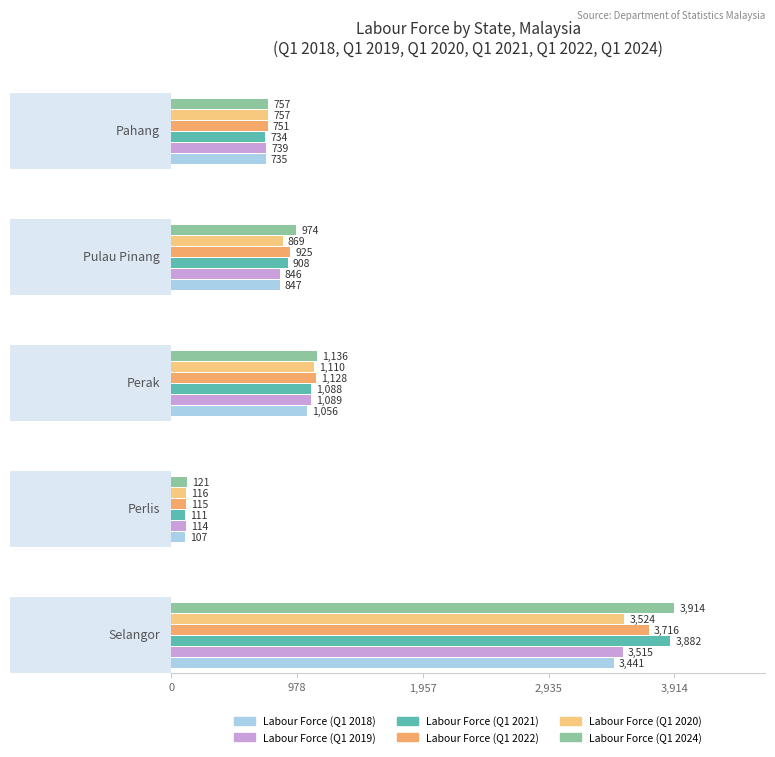

How many values in the Labour Force (Q1 2019) series are below 845?

2